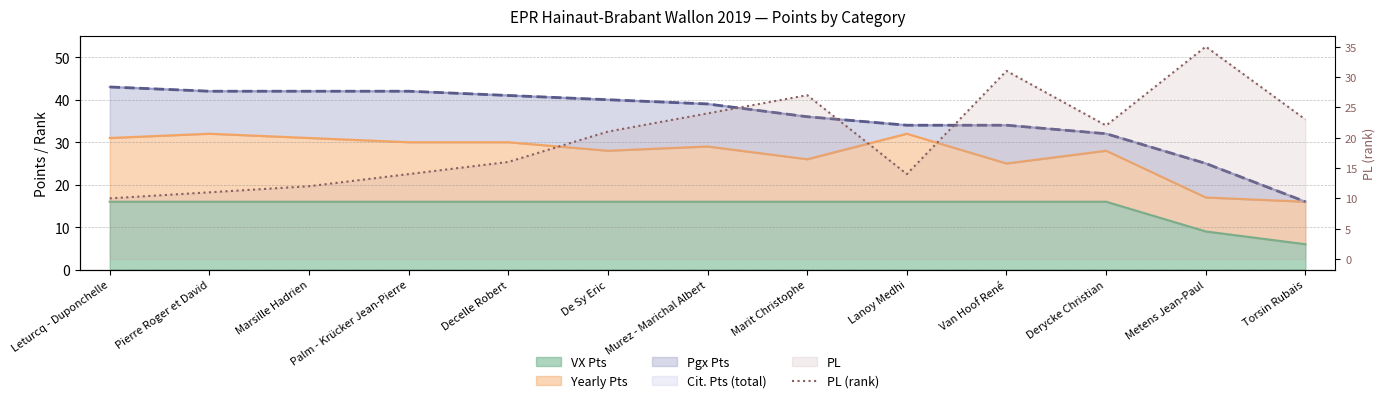

Where is the data nearest to the value 22?

Derycke Christian